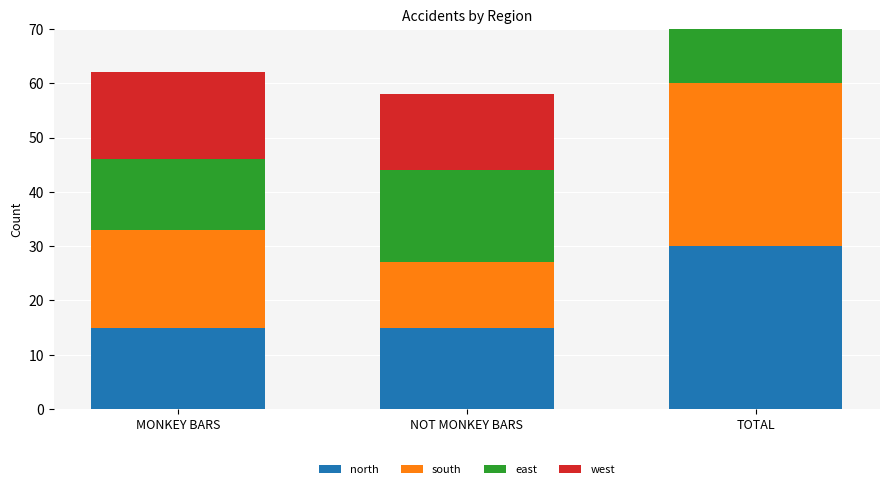

Between MONKEY BARS and NOT MONKEY BARS, which series saw the biggest shift?

south